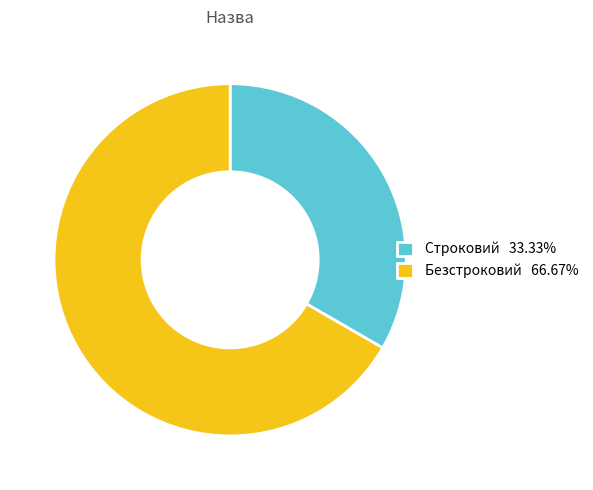

Which category has the biggest portion of the pie?

Безстроковий